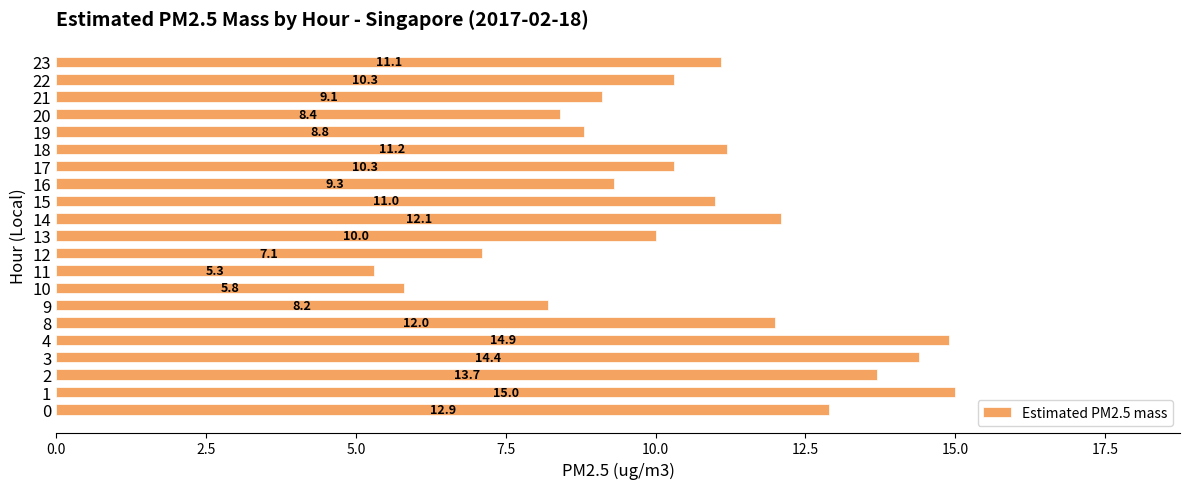

The chart shows a value of 11.0 at 15. True or false?

True